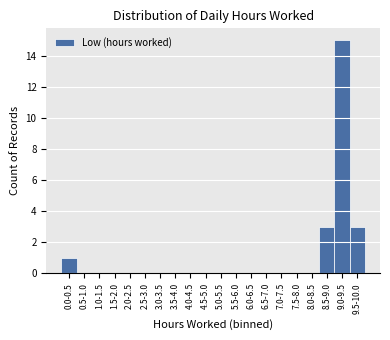

Reading left to right, extract all data points from this chart.

0.0-0.5=1	0.5-1.0=0	1.0-1.5=0	1.5-2.0=0	2.0-2.5=0	2.5-3.0=0	3.0-3.5=0	3.5-4.0=0	4.0-4.5=0	4.5-5.0=0	5.0-5.5=0	5.5-6.0=0	6.0-6.5=0	6.5-7.0=0	7.0-7.5=0	7.5-8.0=0	8.0-8.5=0	8.5-9.0=3	9.0-9.5=15	9.5-10.0=3